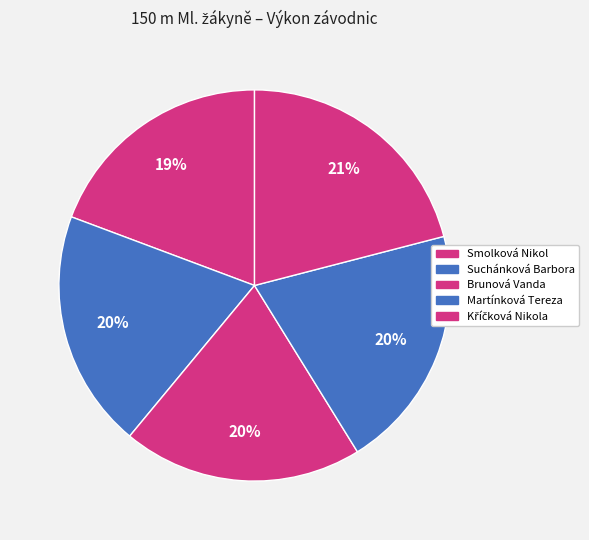

Count the number of slices in the pie.

5